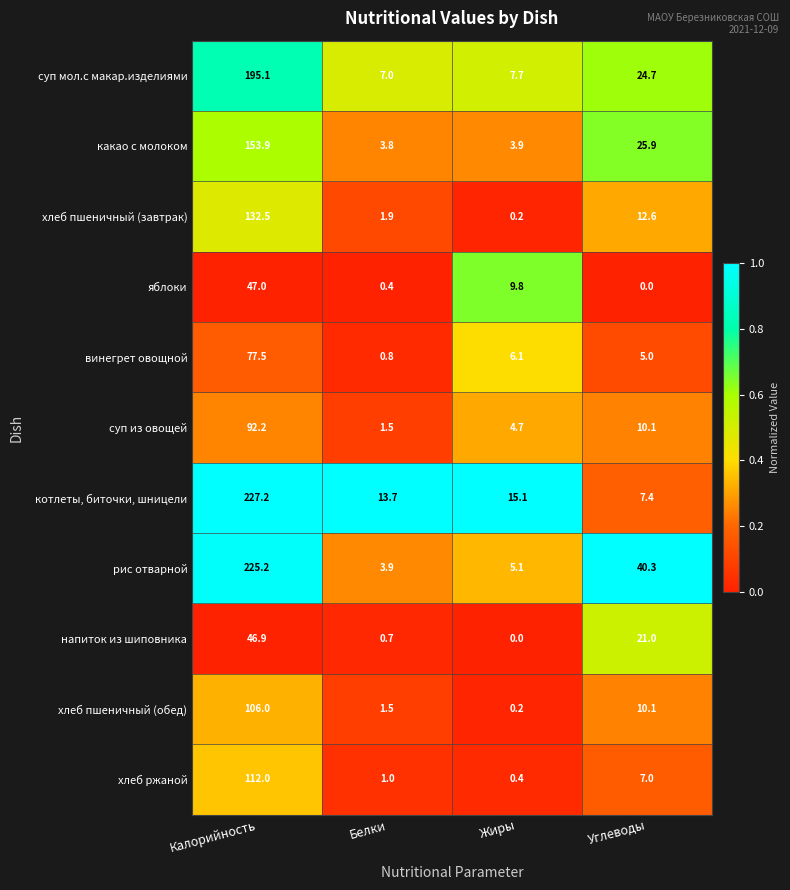

What is the sum of the винегрет овощной values at Углеводы and Жиры?

11.1